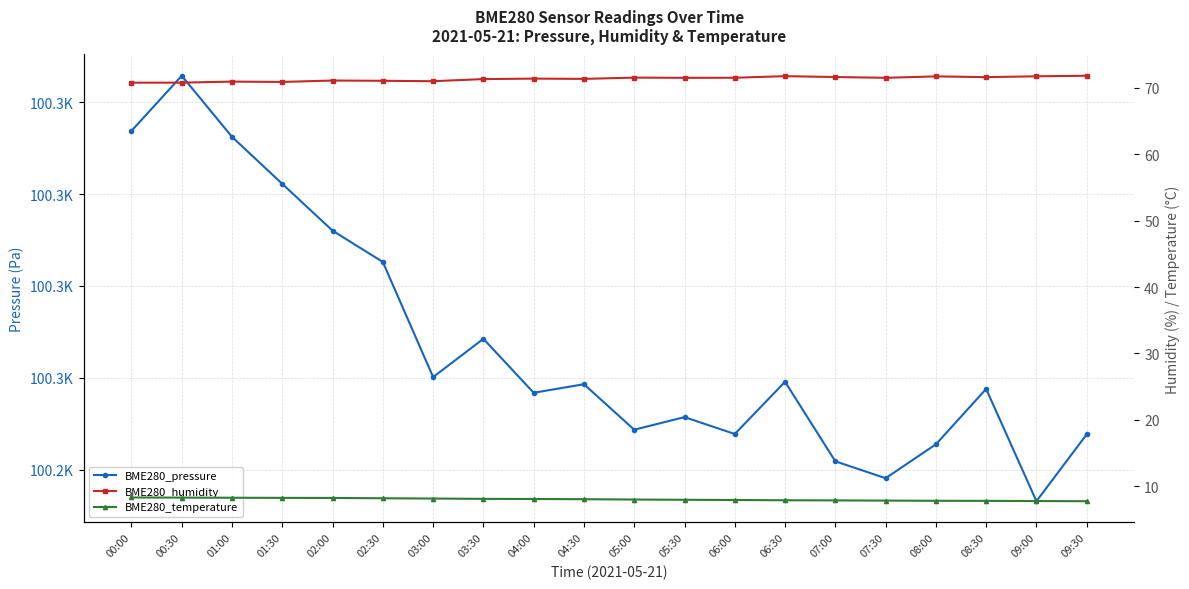

Read the BME280_pressure value at 01:30.

100281.1